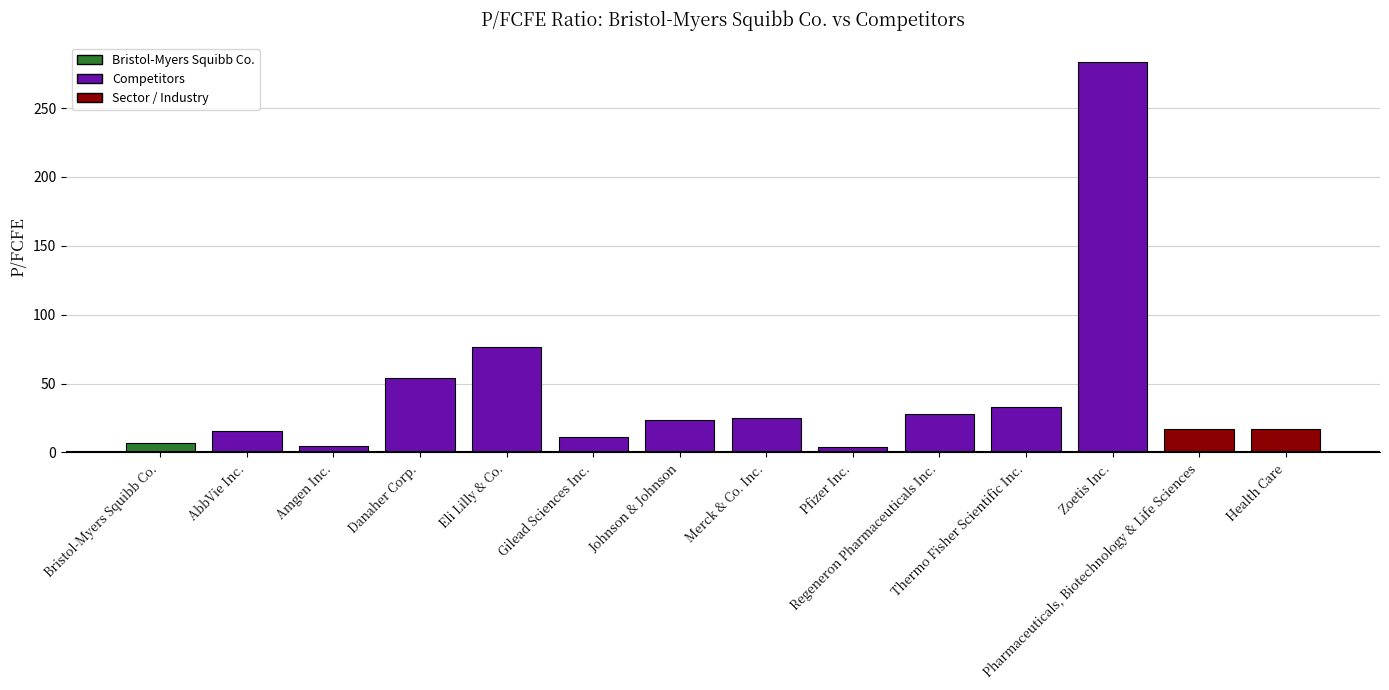

List the labels in order of value, smallest first.

Pfizer Inc., Amgen Inc., Bristol-Myers Squibb Co., Gilead Sciences Inc., AbbVie Inc., Health Care, Pharmaceuticals, Biotechnology & Life Sciences, Johnson & Johnson, Merck & Co. Inc., Regeneron Pharmaceuticals Inc., Thermo Fisher Scientific Inc., Danaher Corp., Eli Lilly & Co., Zoetis Inc.